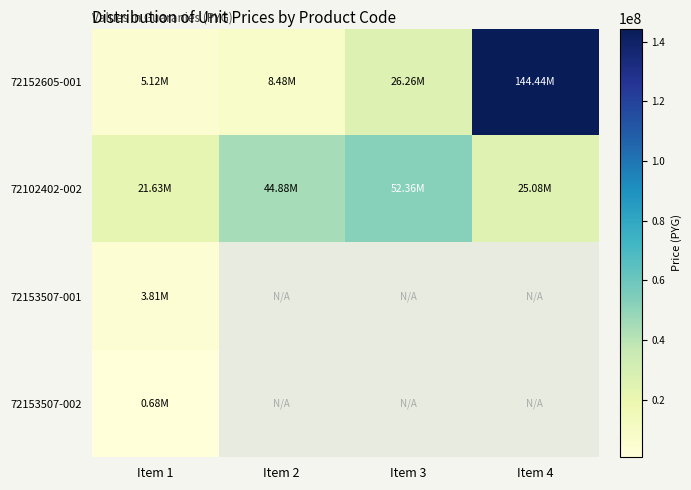

List the series in order of their overall mean, highest first.

72152605-001, 72102402-002, 72153507-001, 72153507-002